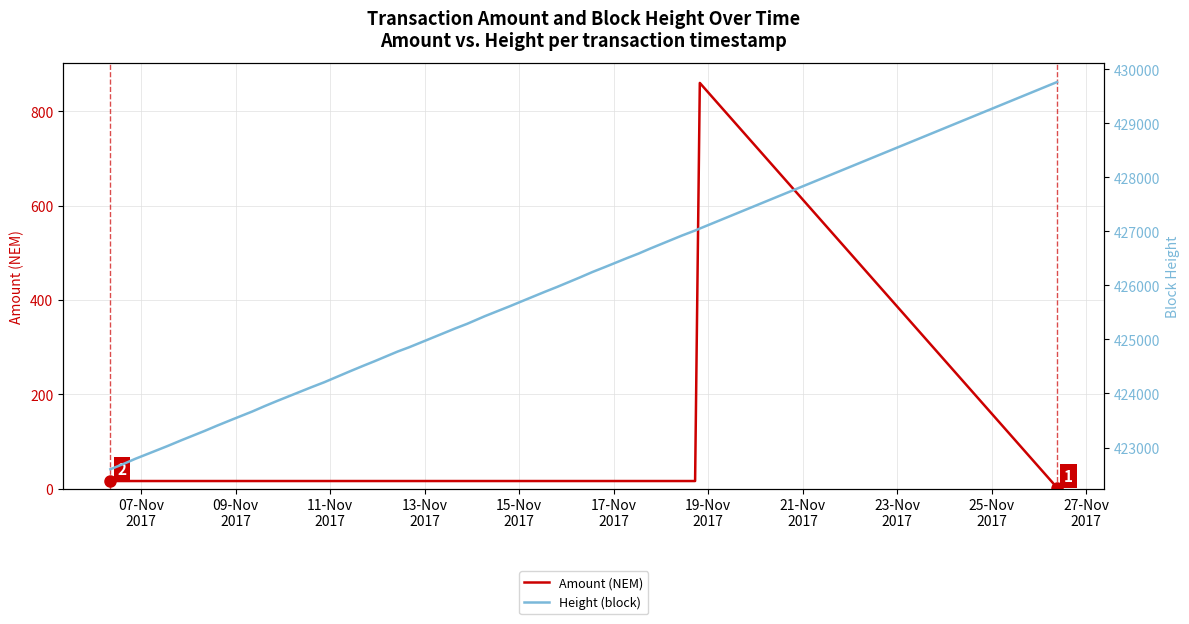

True or false: Height (block) and Amount (NEM) cross at least once.

False